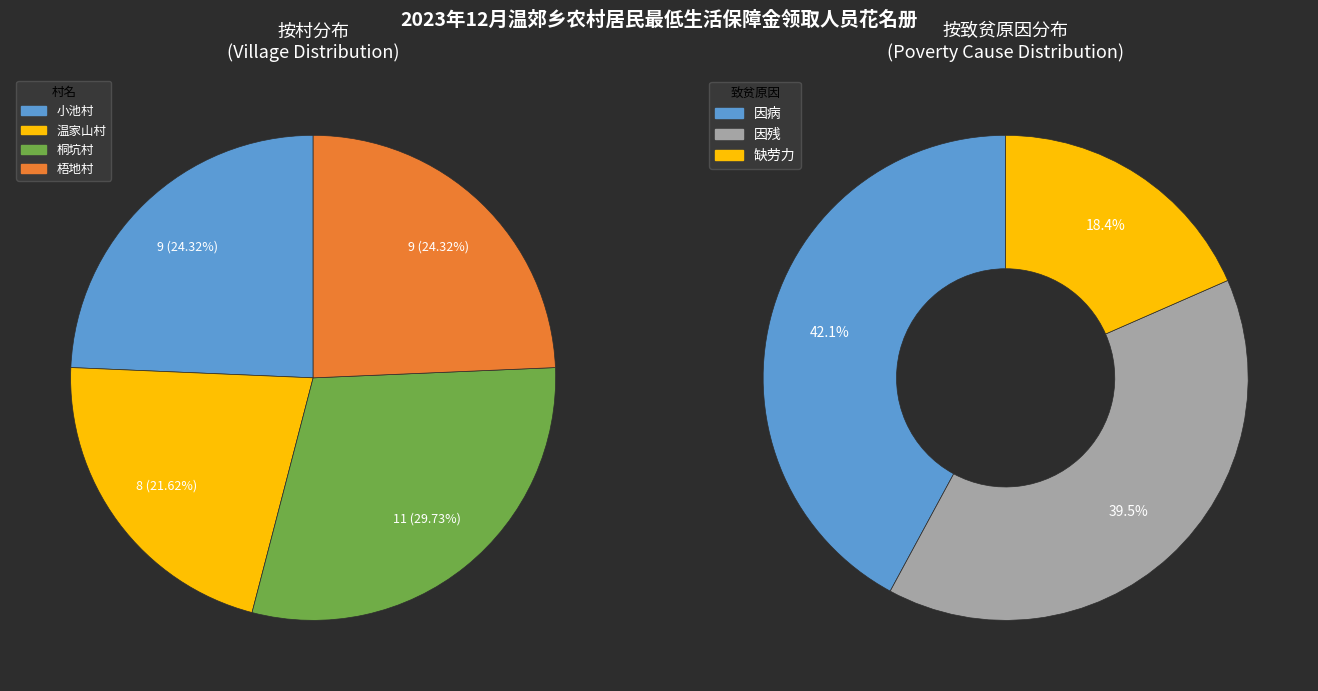

Which slice is the largest?

因病